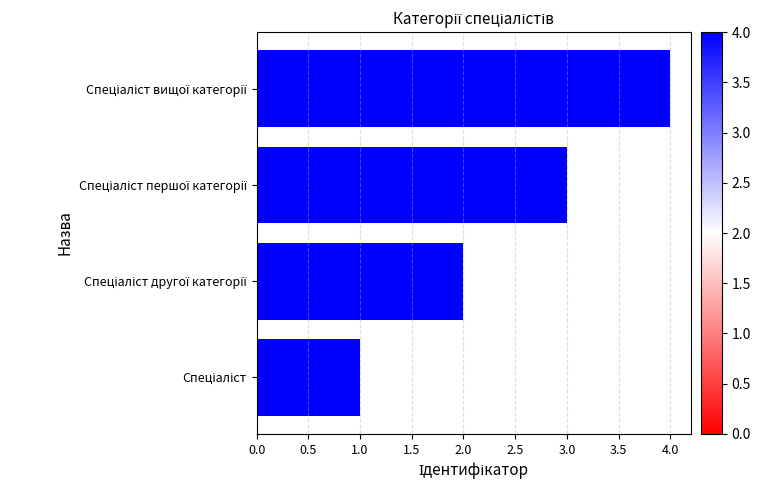

How many series are shown in this chart?

1